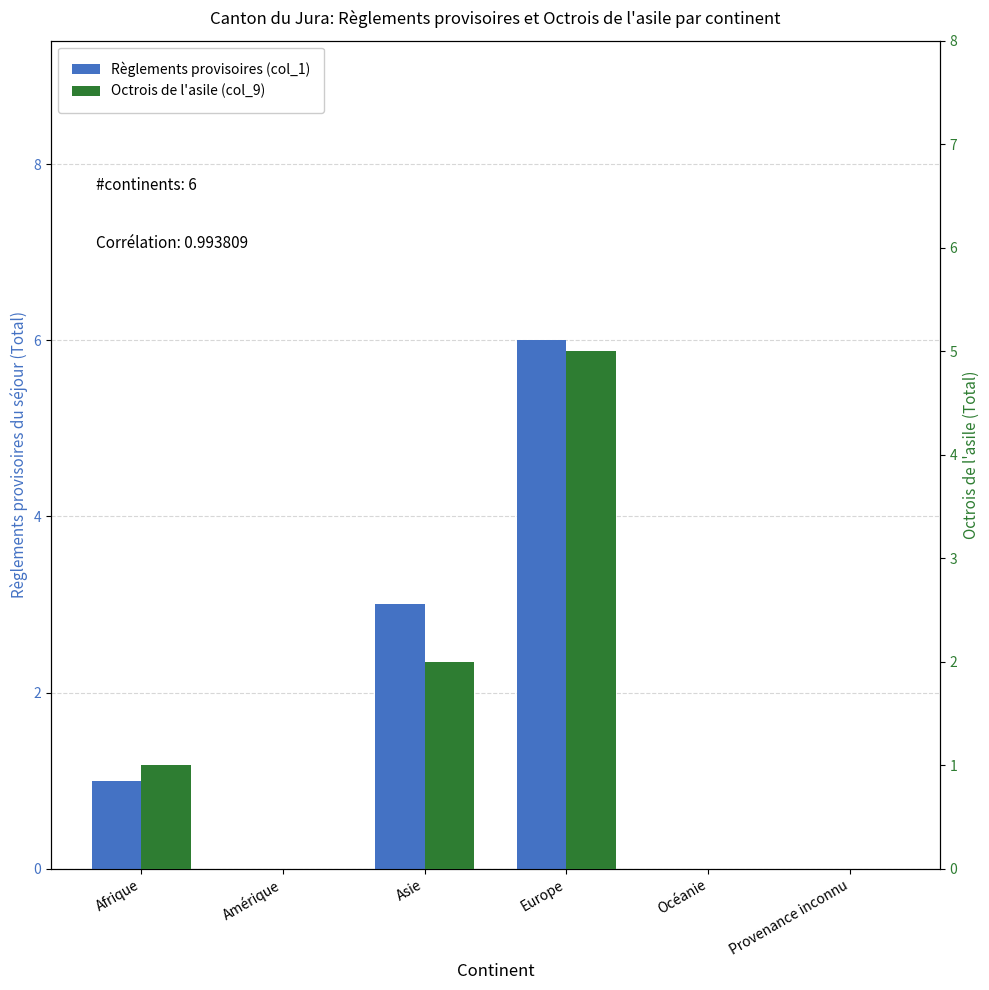

At which category is the sum across all series the highest?

Europe